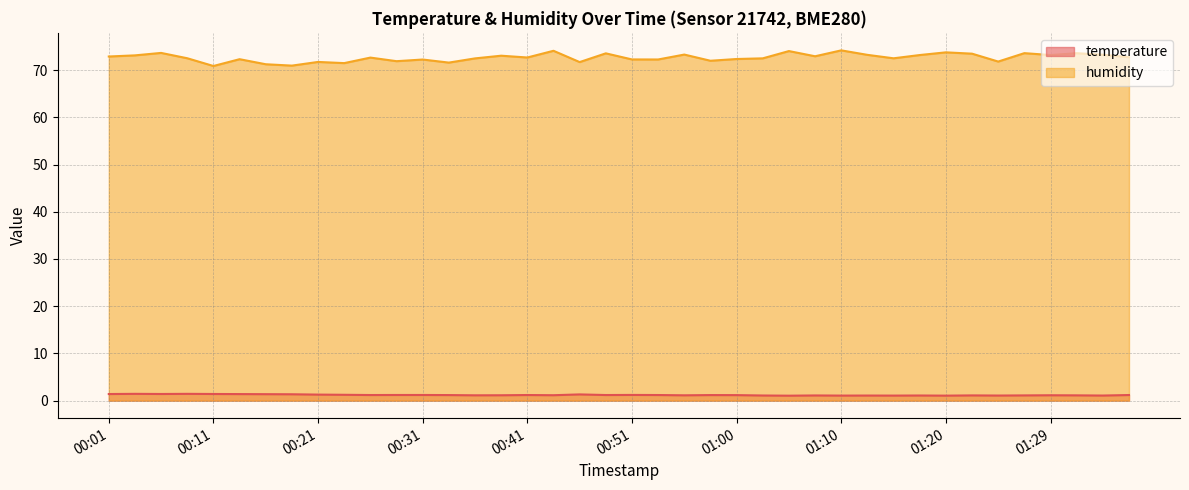

Is the value of temperature at 01:34 greater than the value of humidity at 00:24?

No